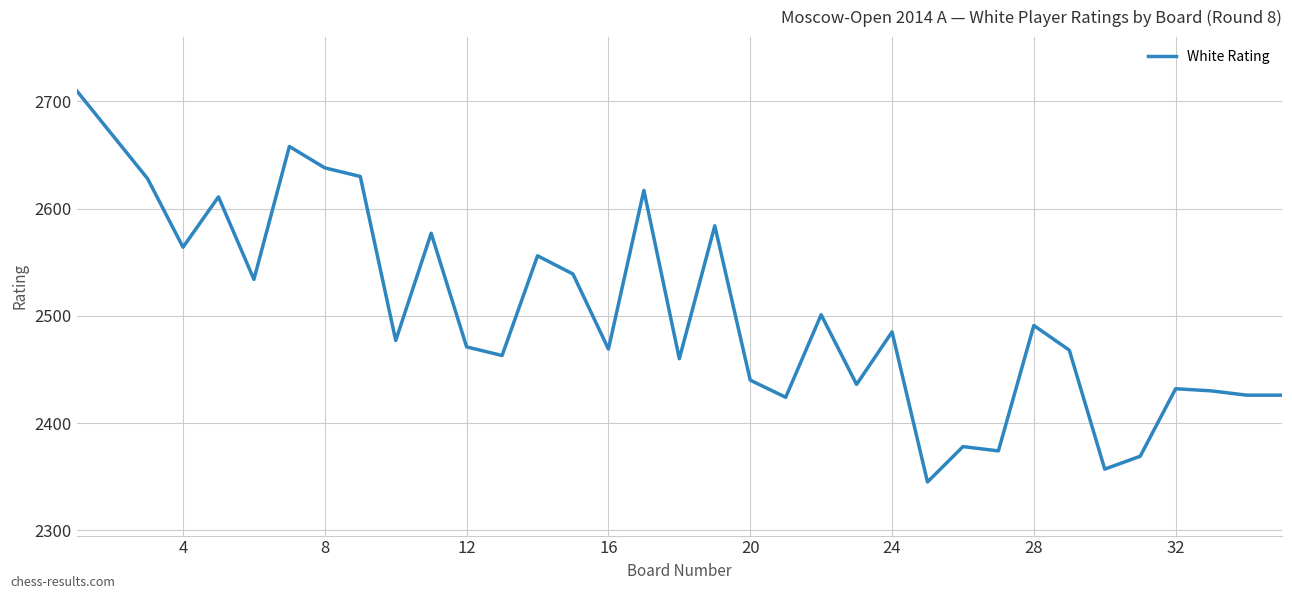

What is the smallest value displayed?

2345